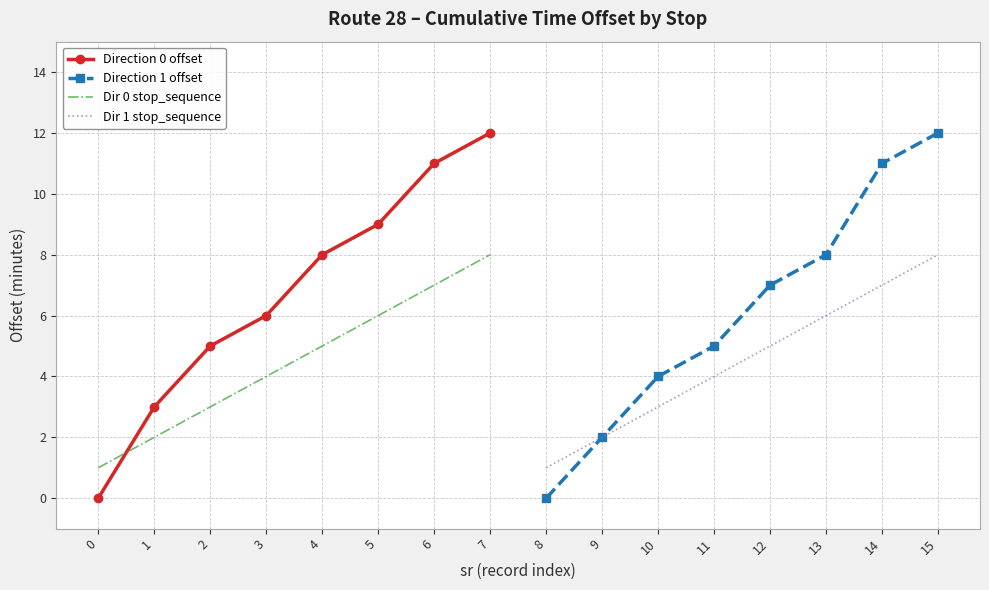

Read the Direction 0 offset value at 6.

11